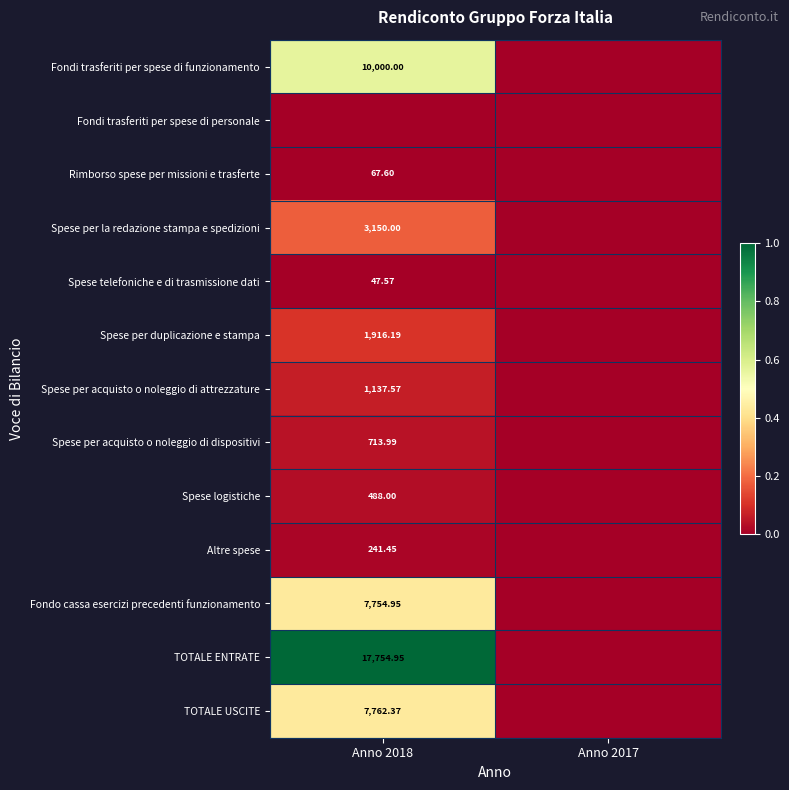

Is the value of Spese per acquisto o noleggio di dispositivi at Anno 2018 greater than the value of TOTALE ENTRATE at Anno 2018?

No